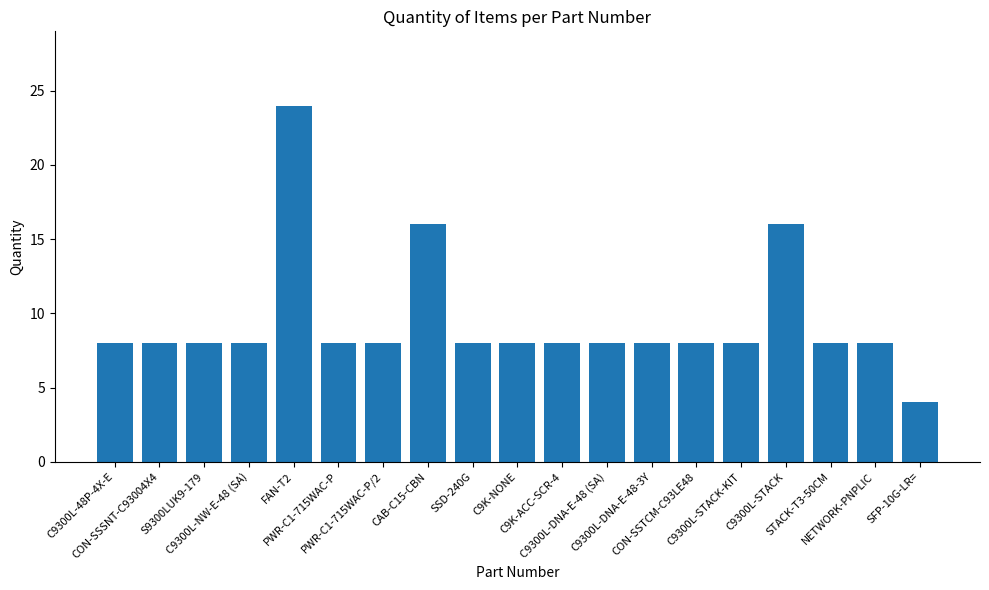

What is the label of the 10th bar from the left?

C9K-NONE